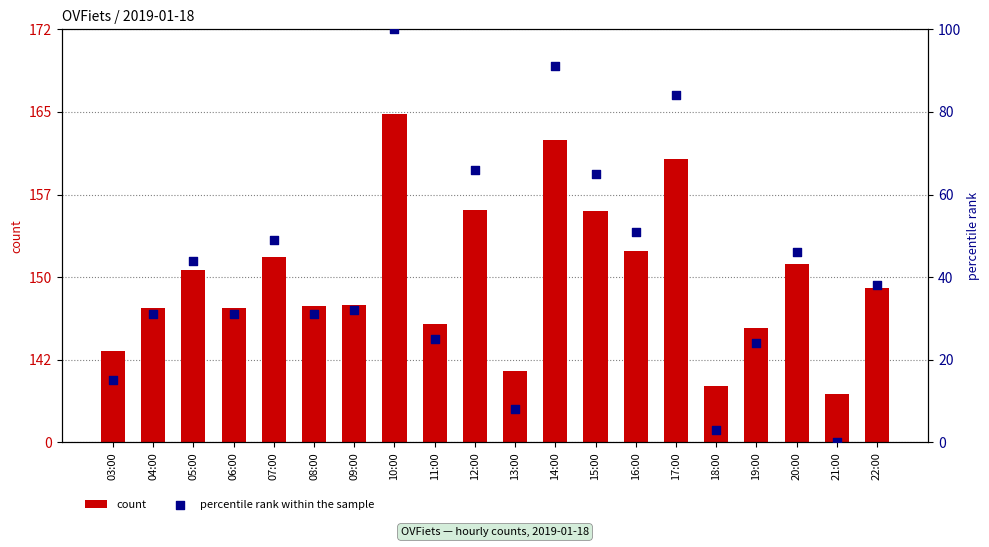

Which series has the widest spread of Y values?

count